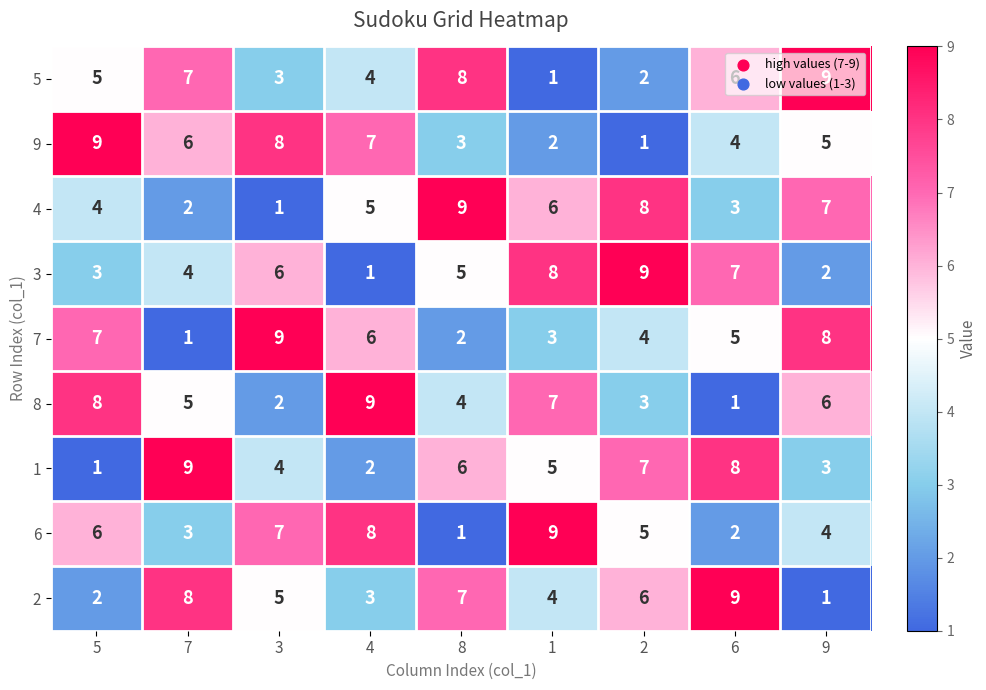

Count the 2 values in the range 3 to 7.

5